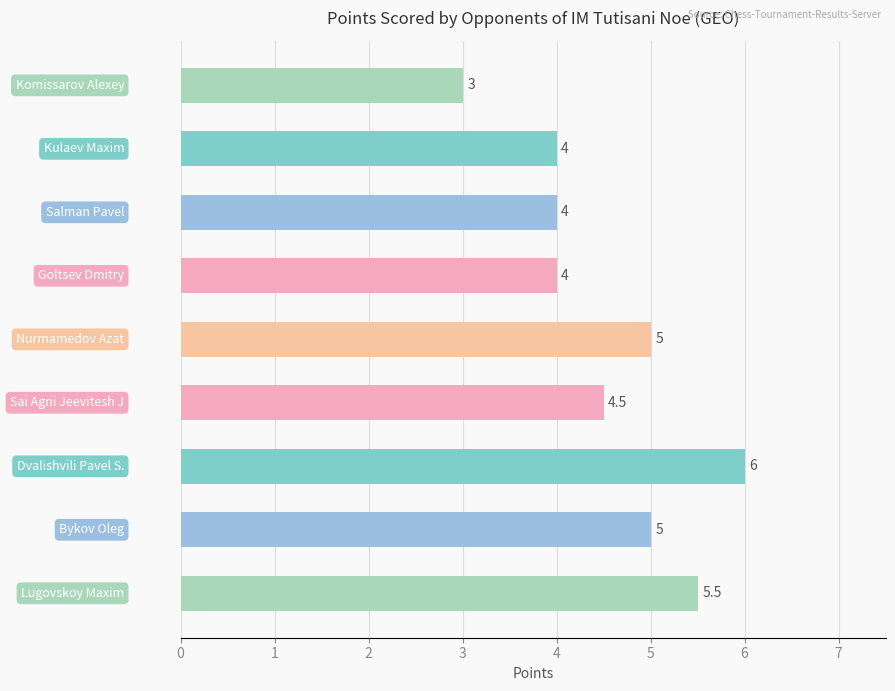

What is the average value?

4.6